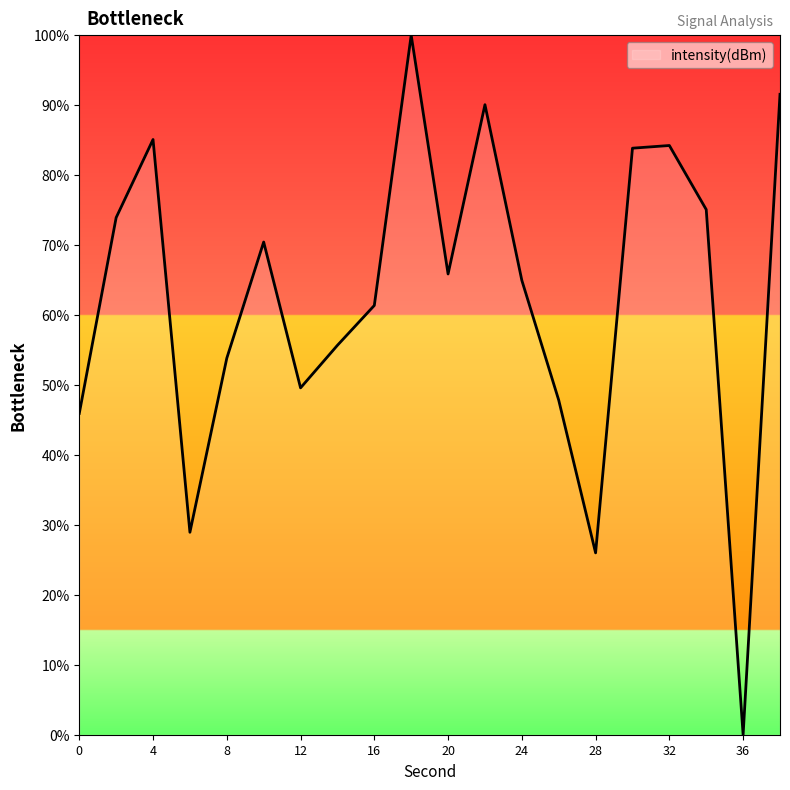

How many interior local peaks (higher than both neighbors) does the data have?

5